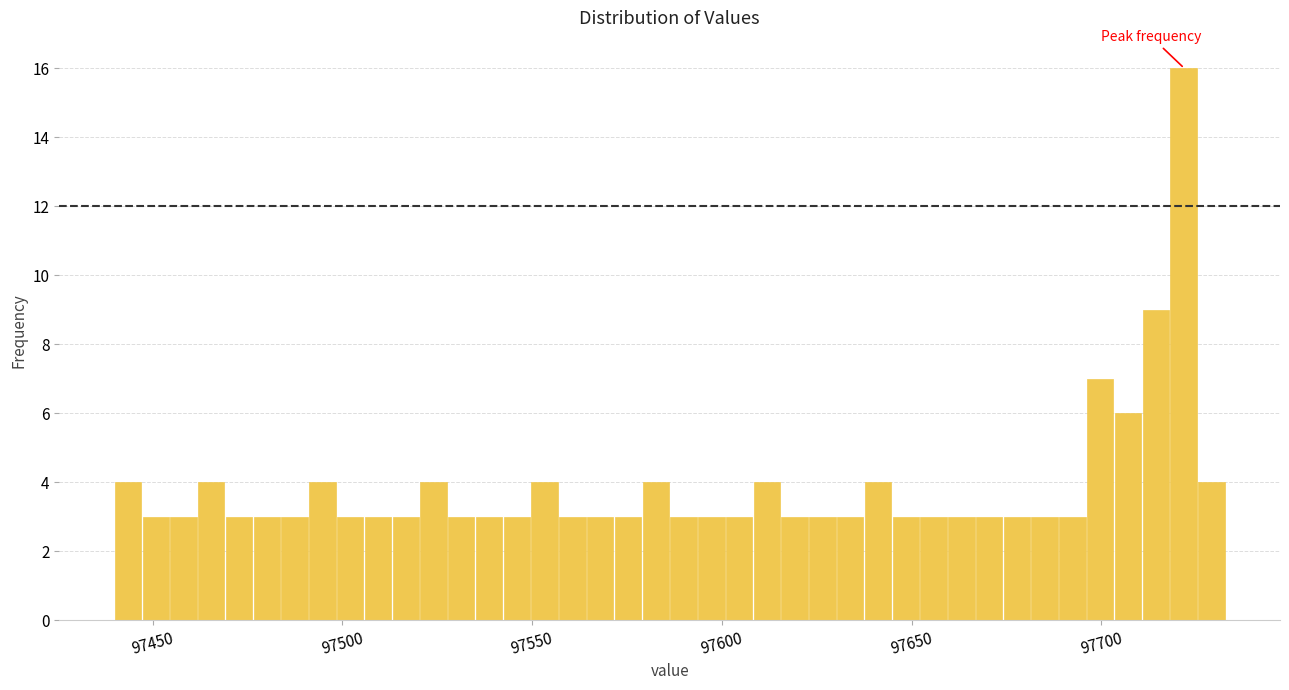

Around what value on the x-axis is the tallest bar? Give the approximate position of its centre, as read against the axis.

97720